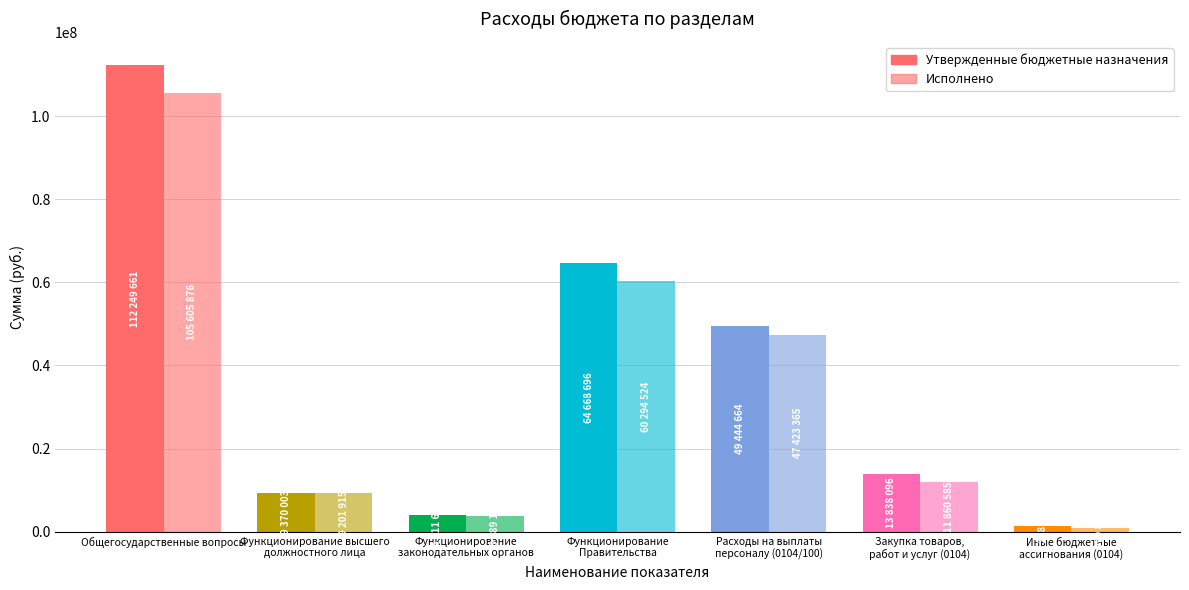

How many data points does each series have?

7